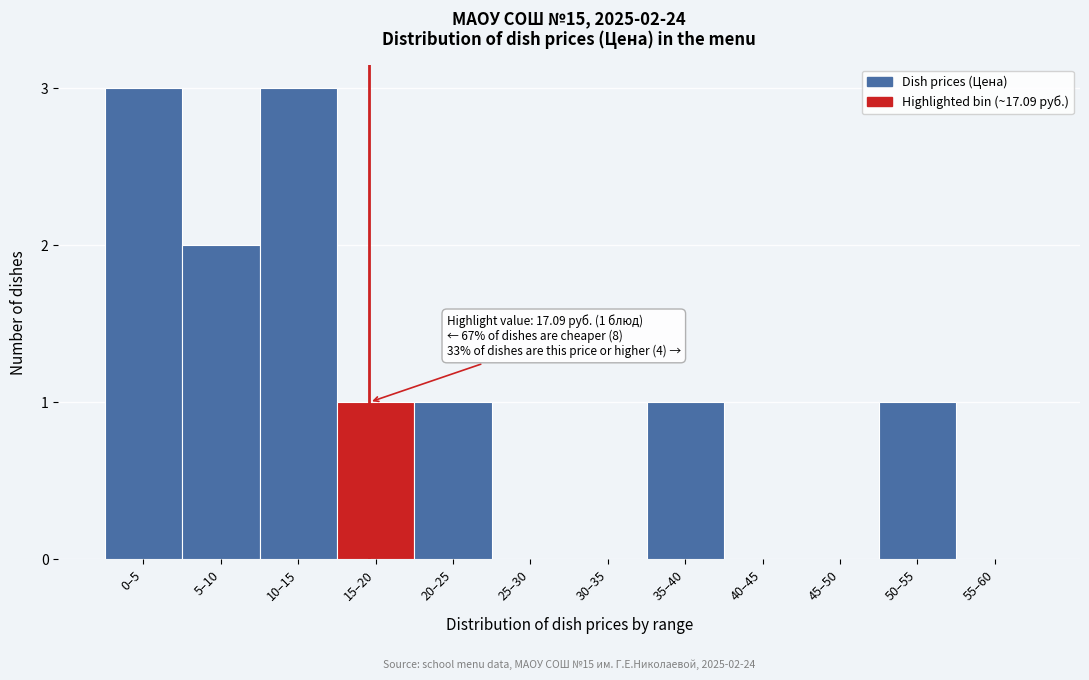

Reading left to right, what are all the values shown in this chart?

0–5=3	5–10=2	10–15=3	15–20=1	20–25=1	25–30=0	30–35=0	35–40=1	40–45=0	45–50=0	50–55=1	55–60=0